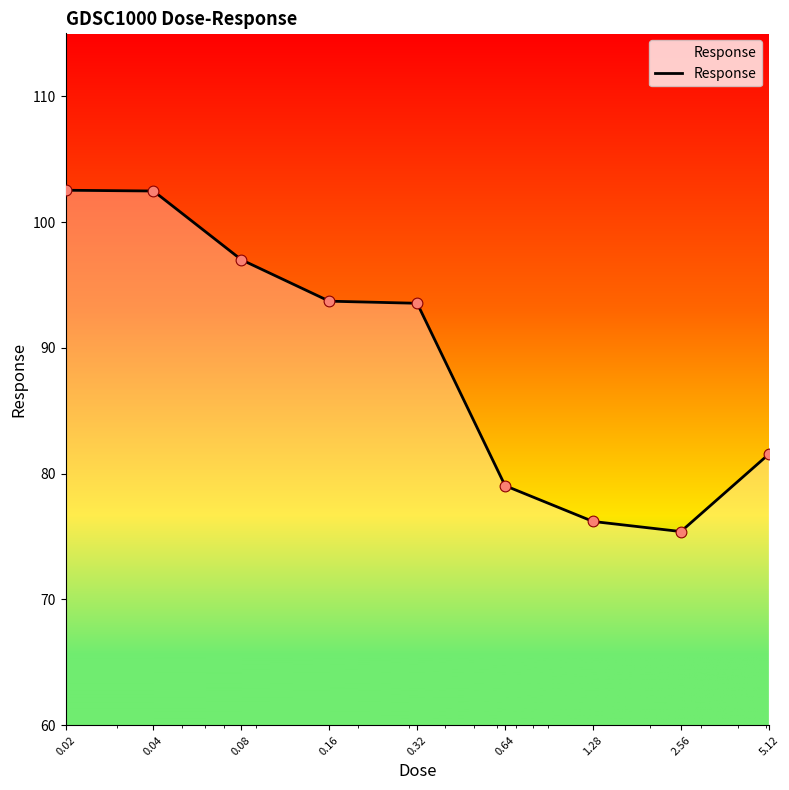

What is the minimum value shown in the chart?

75.4